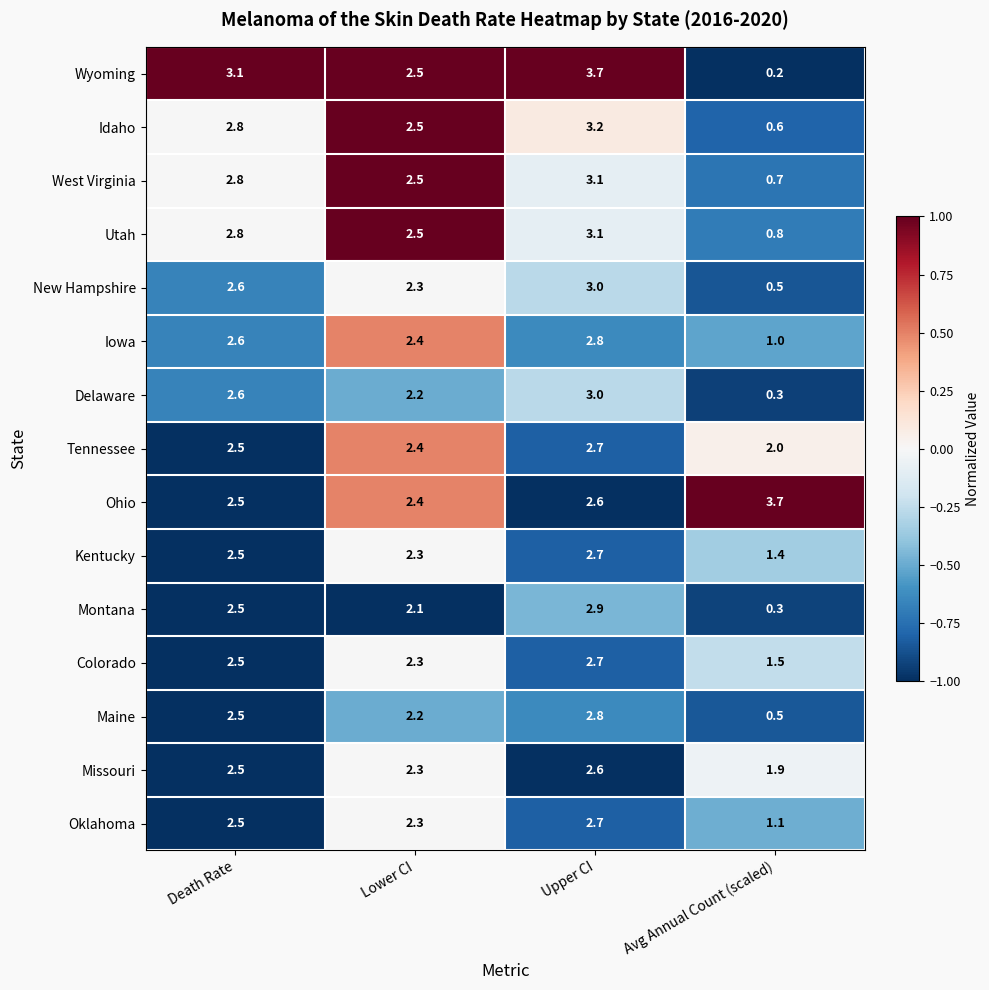

Count the number of data series in this chart.

15